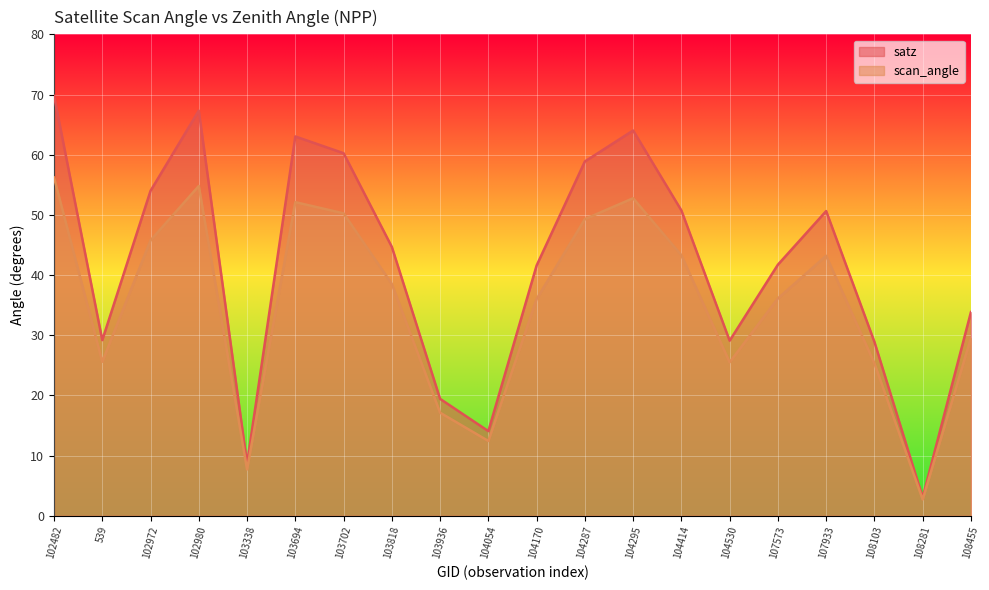

What is the highest value of the scan_angle series?

56.2